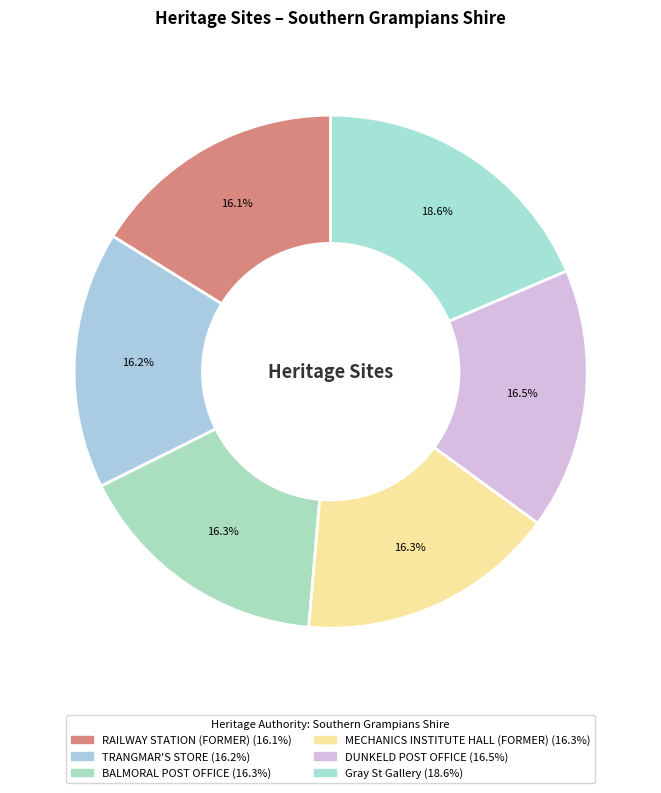

True or false: Gray St Gallery accounts for 9% of the total.

False